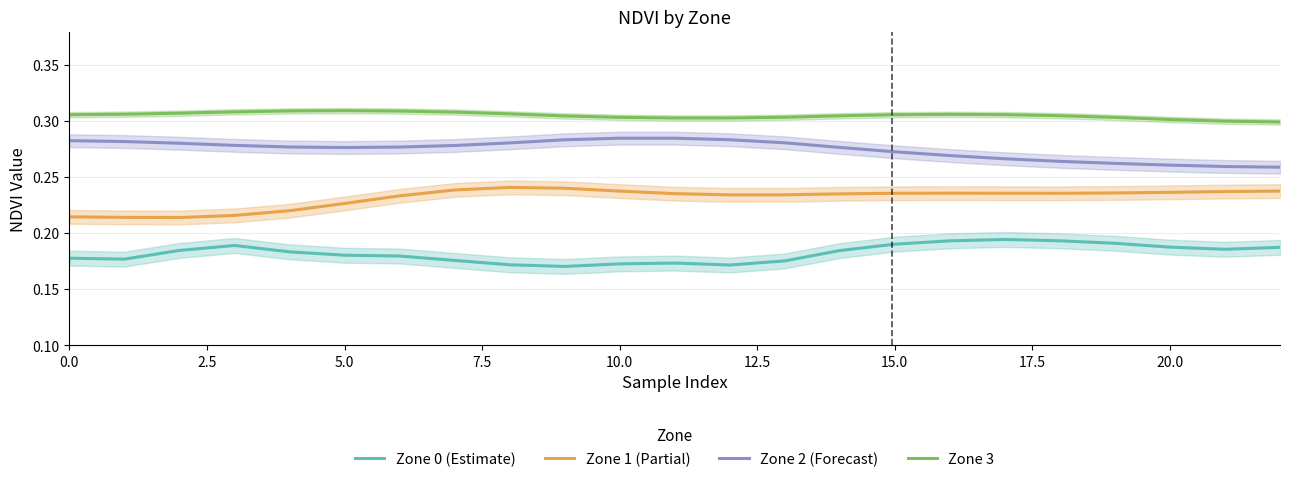

What is the label of the 8th point from the right?

15